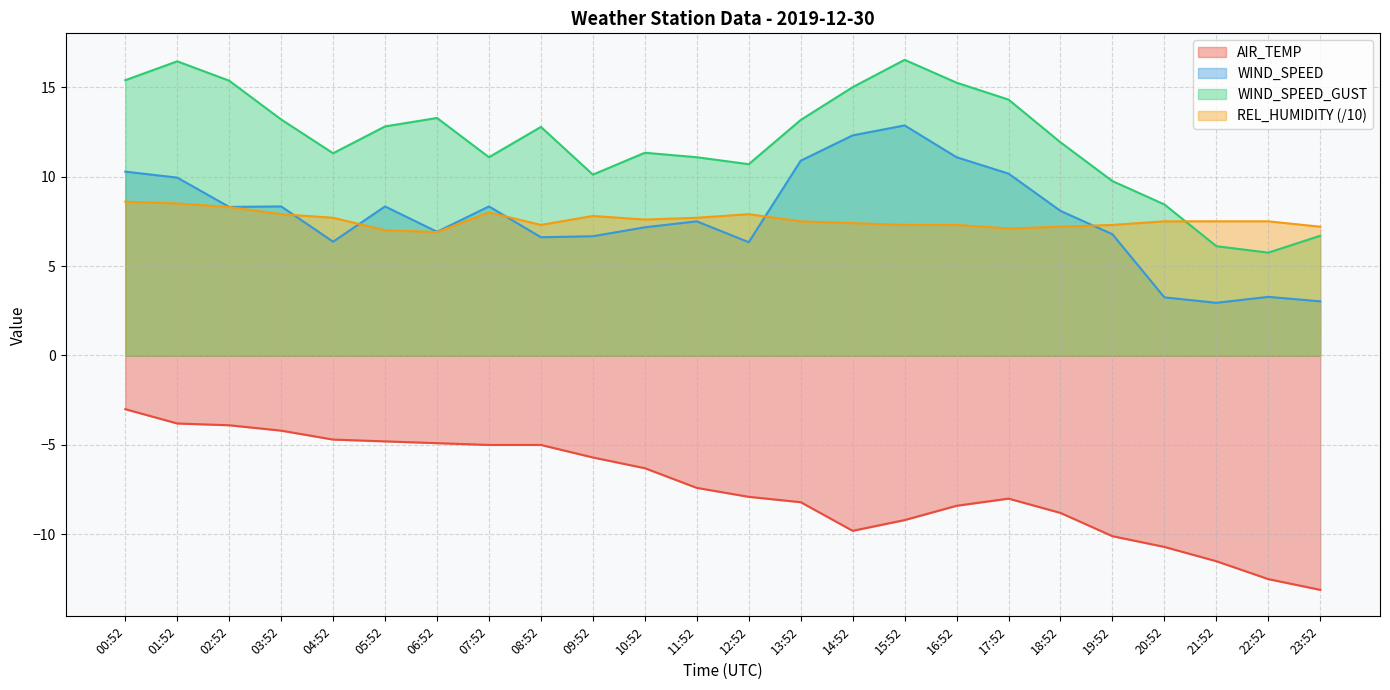

What is the difference between the maximum and minimum values in the AIR_TEMP series?

10.1